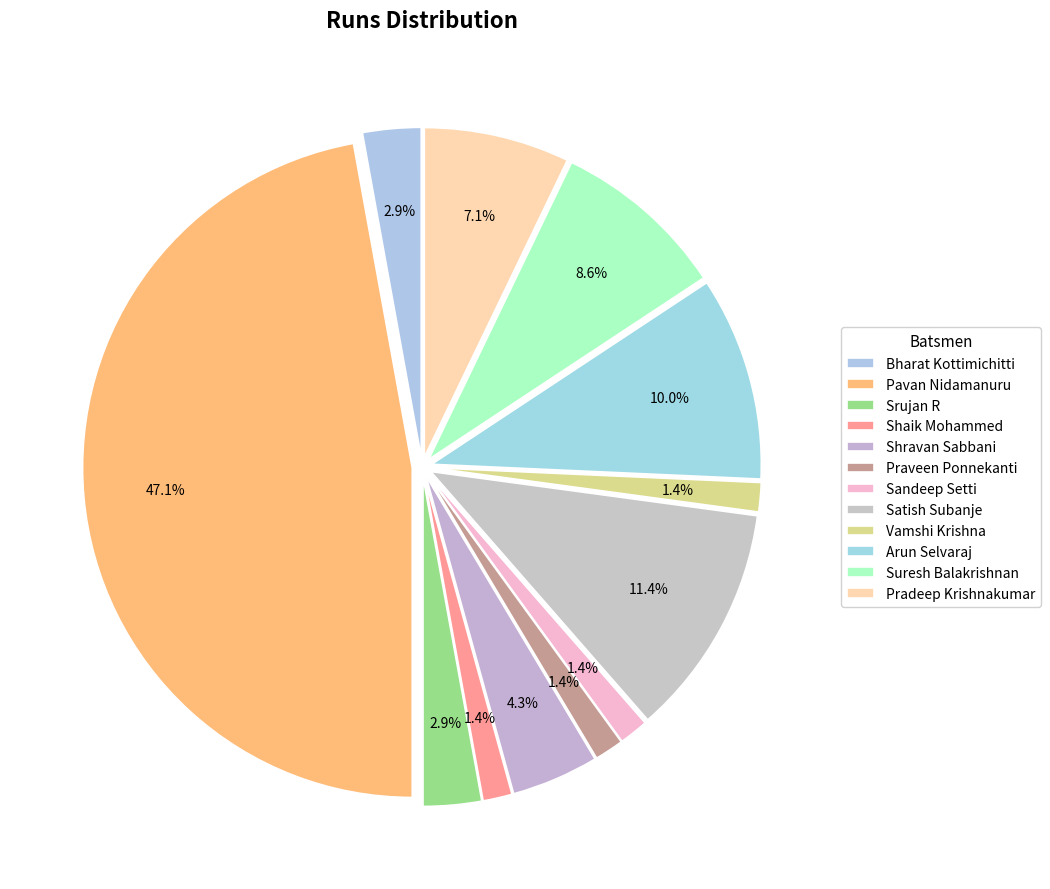

Which category has the smallest portion of the pie?

Shaik Mohammed